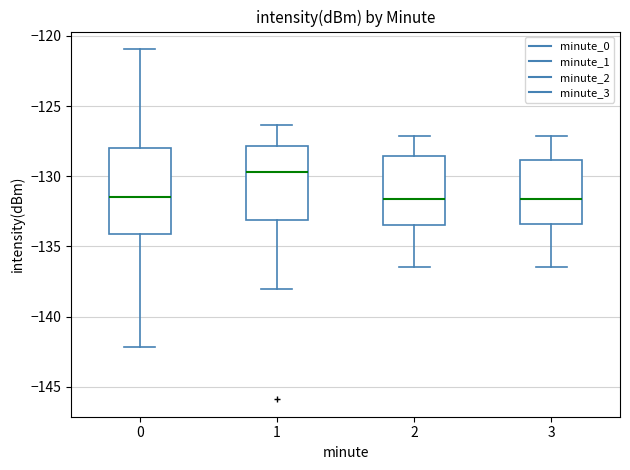

Which box has the highest median line?

1